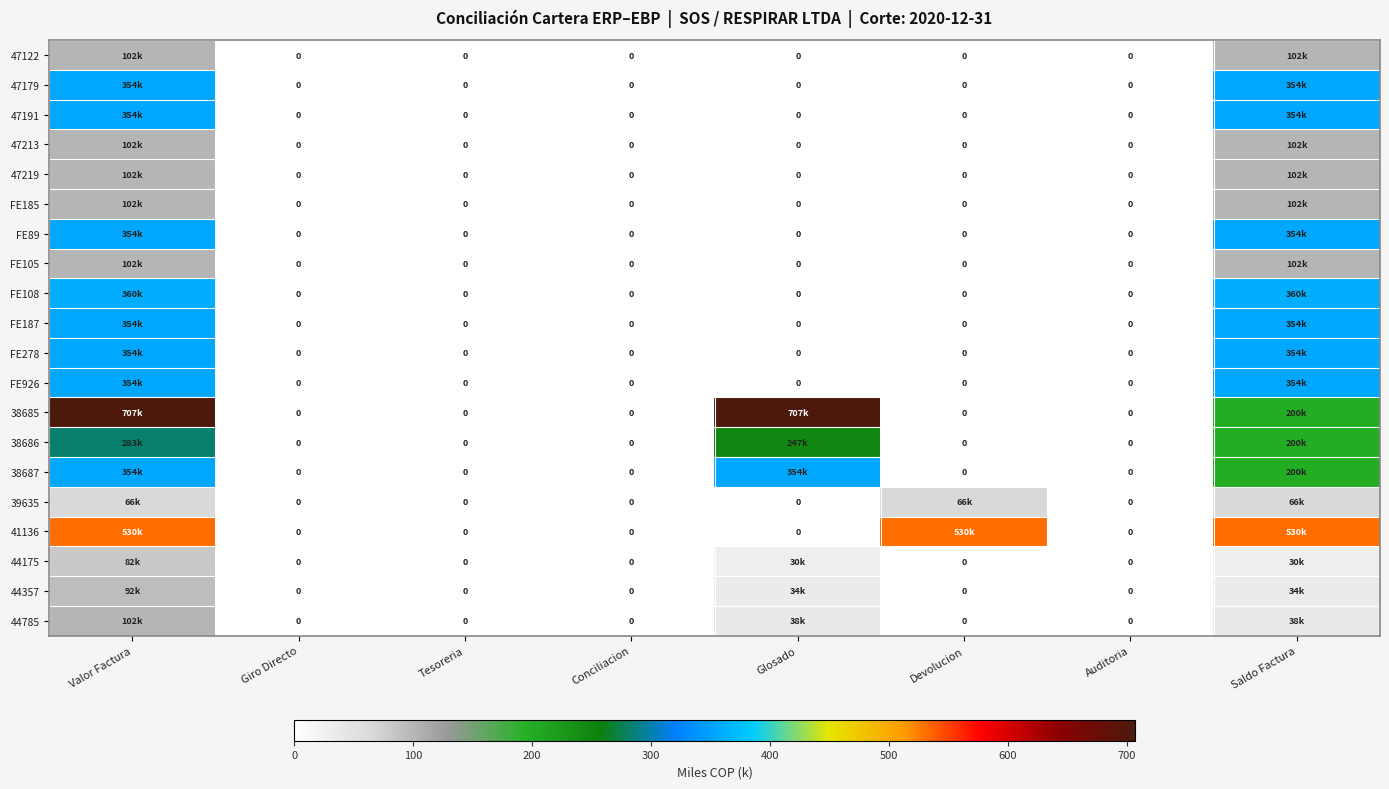

How many values in the 47213 series exceed 0?

2